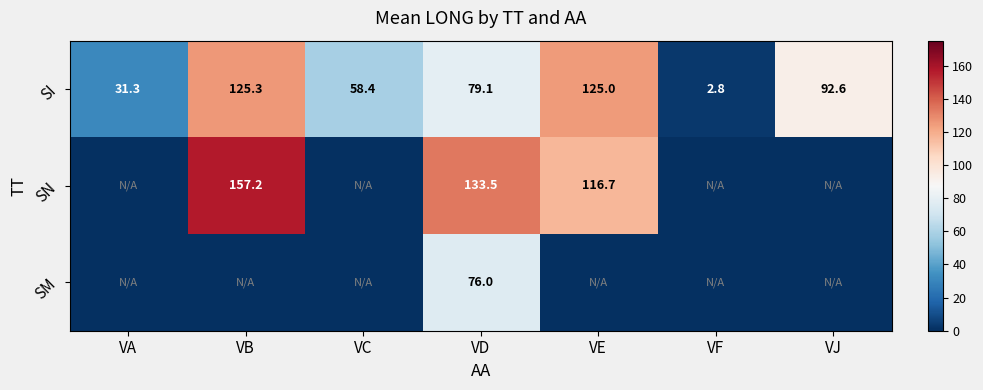

Is it true that SN equals 45.8 at VD?

False